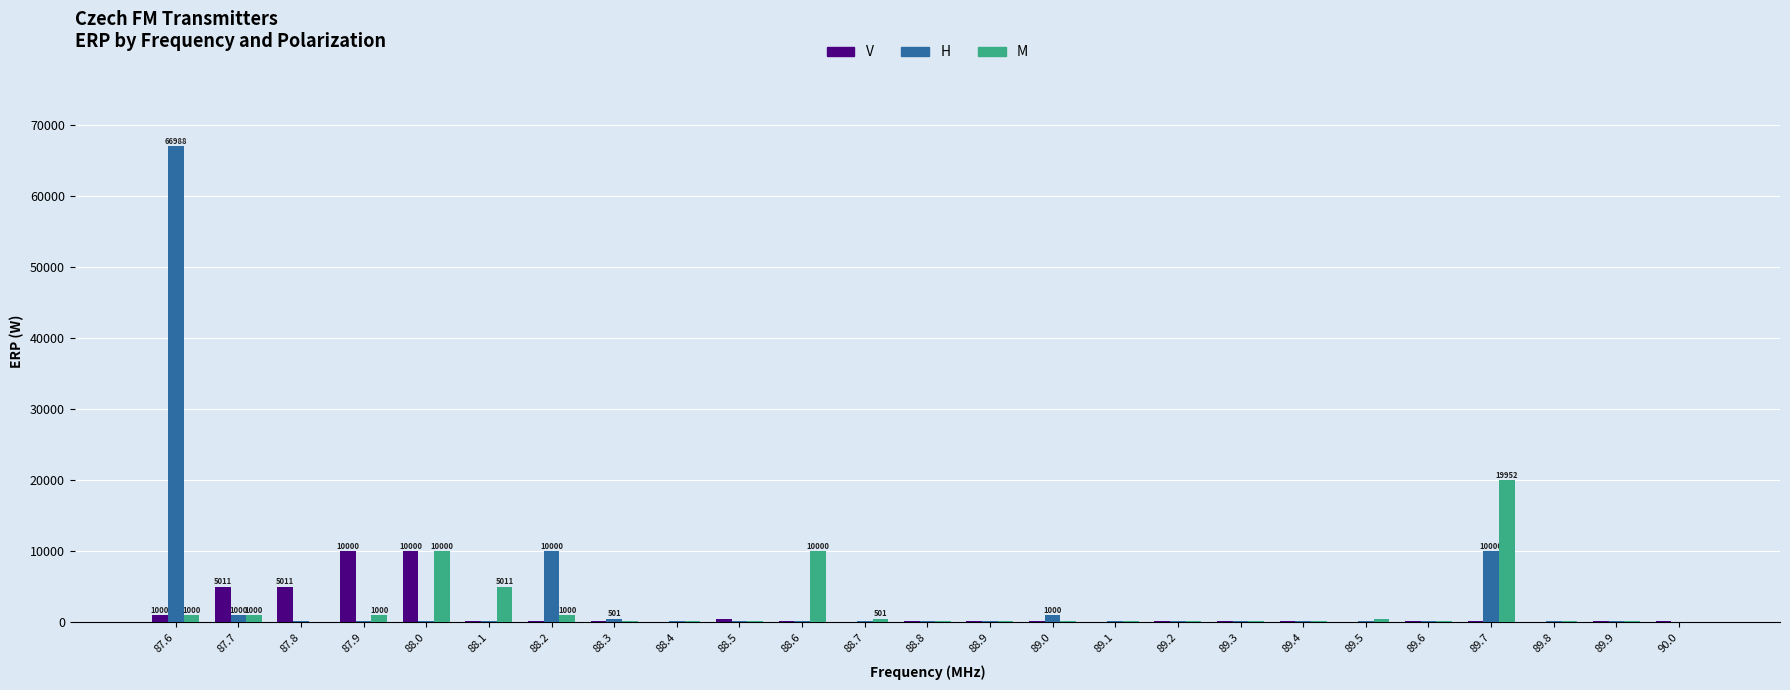

How many categories are shown in the chart?

25